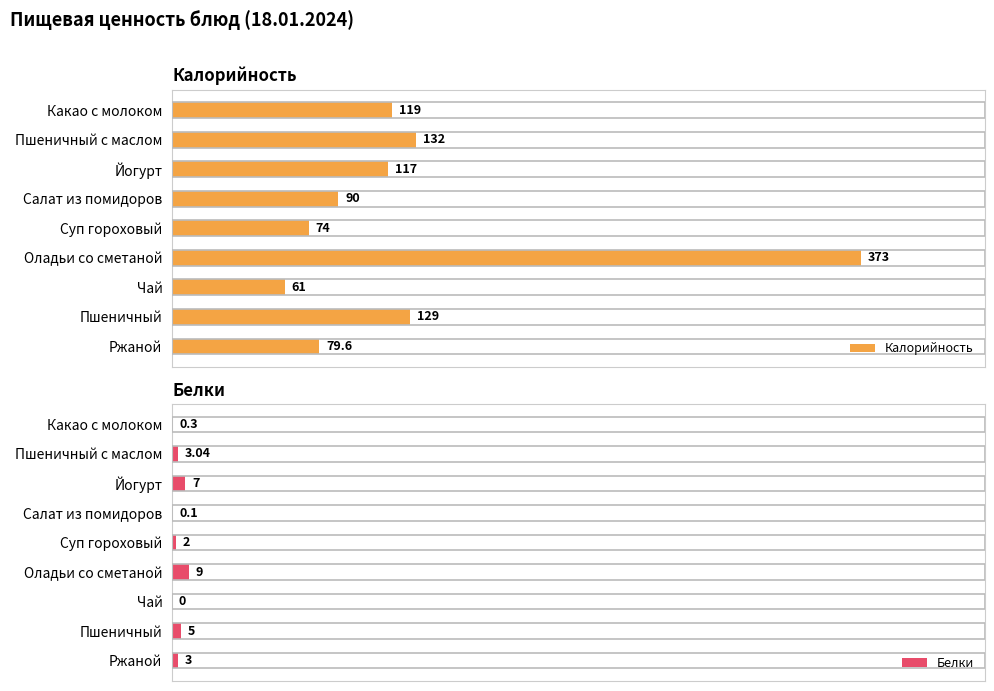

True or false: Калорийность has a value of 142.1 at Салат из помидоров.

False